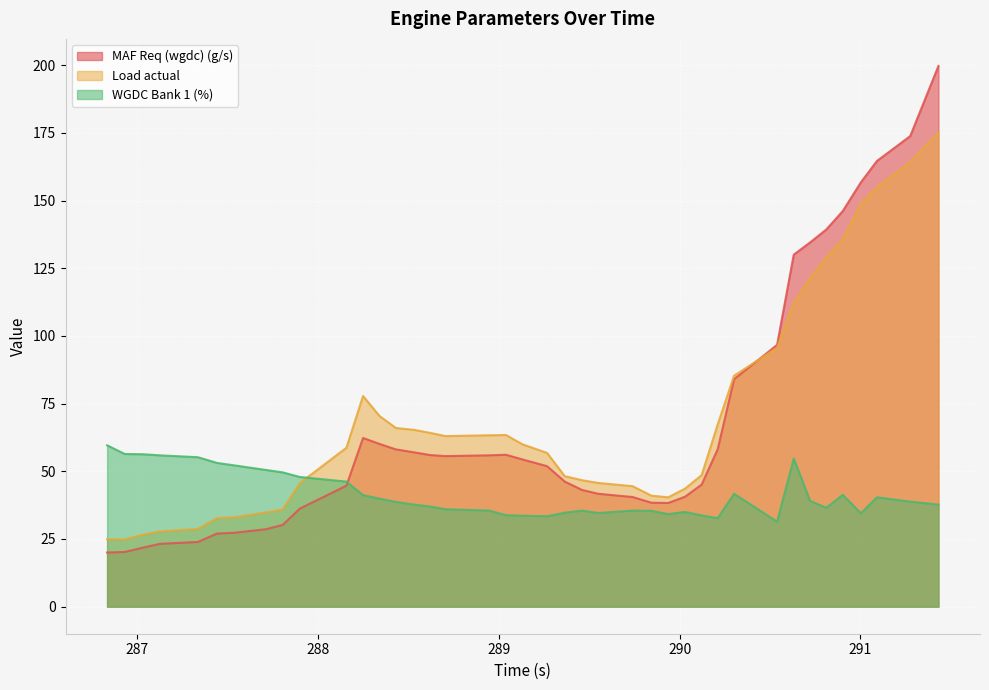

How many data points does each series have?

40